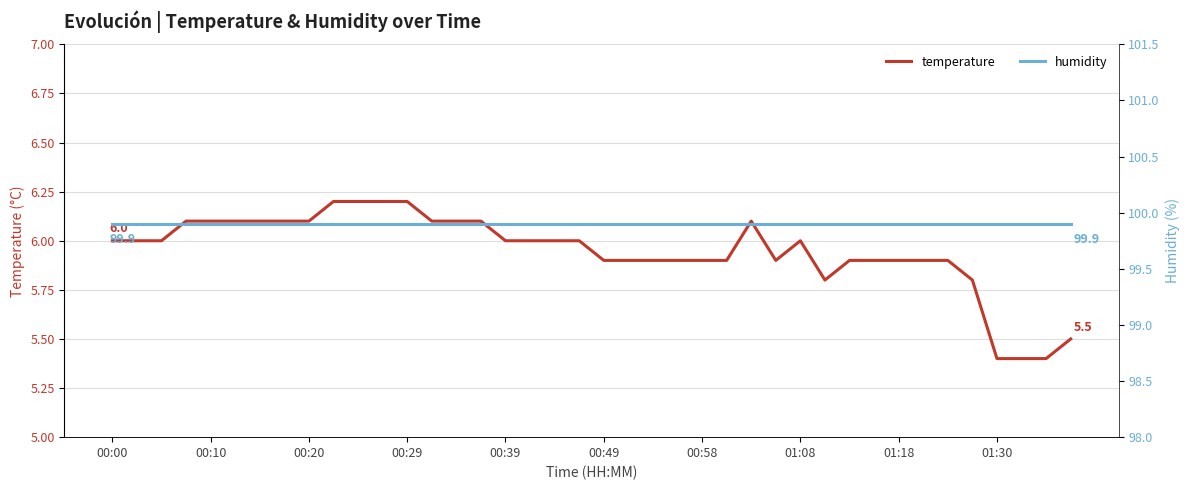

What is the difference between the temperature values at 01:18 and 00:20?

0.2